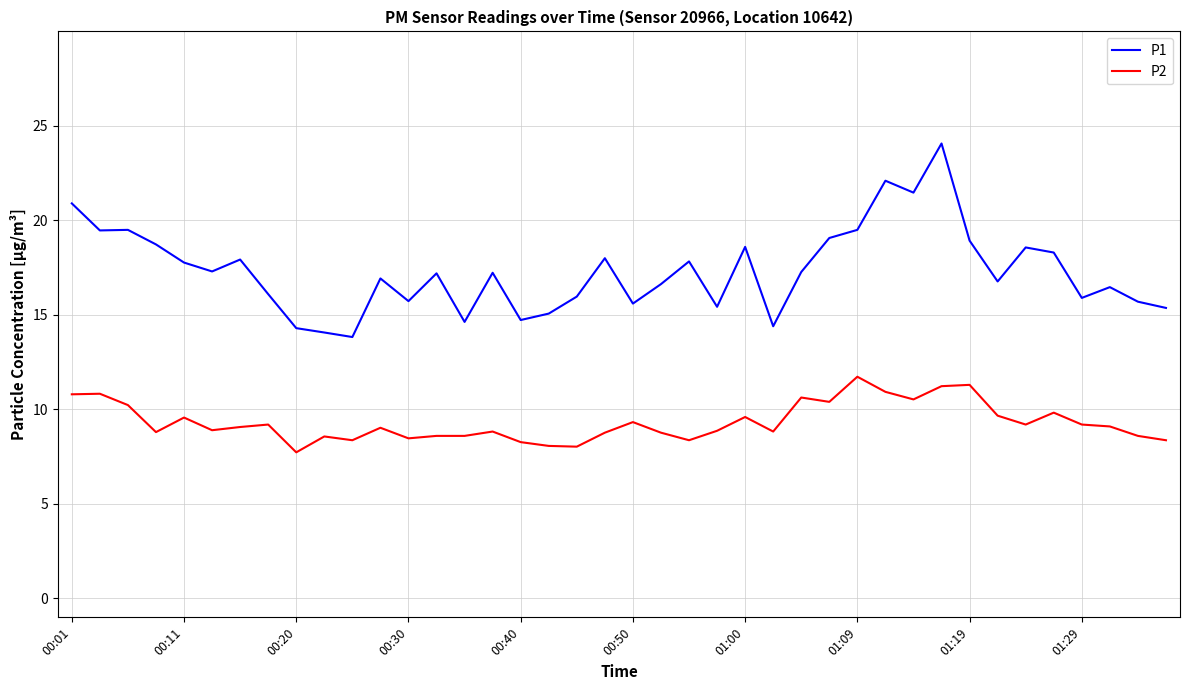

What is the highest value of the P1 series?

24.1